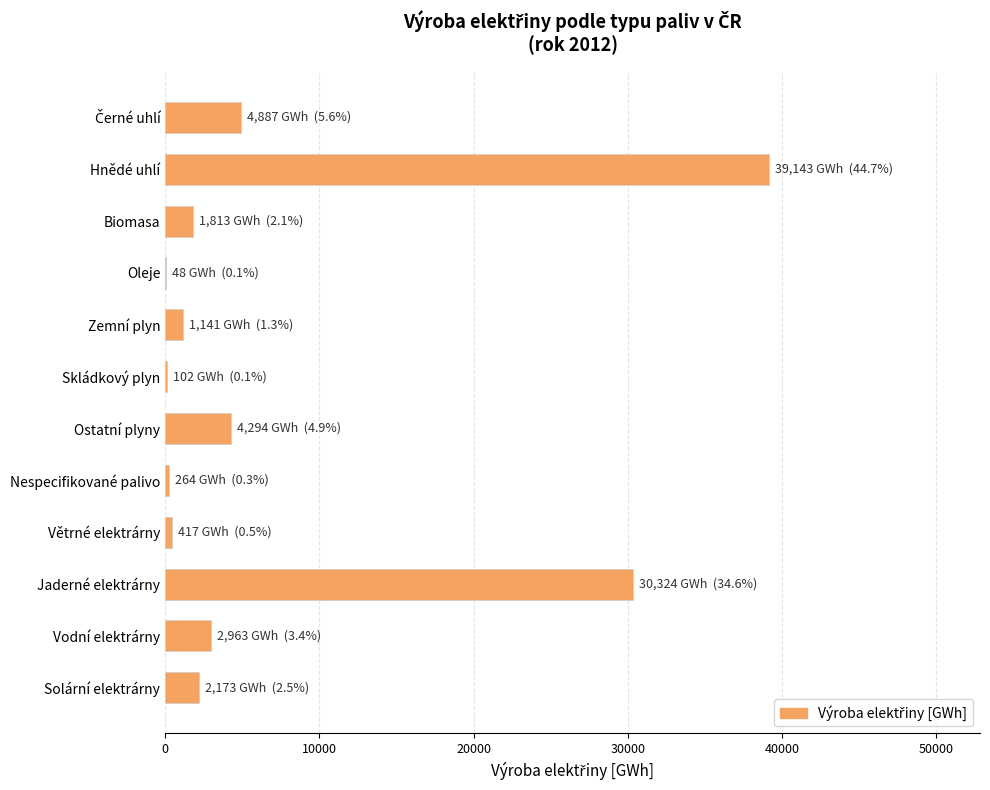

What is the maximum value shown in the chart?

39143